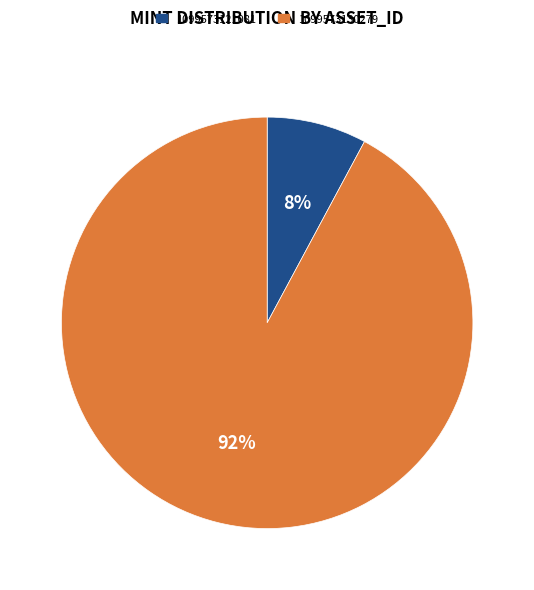

Is it true that 1099573130279 is 92% of the pie?

True